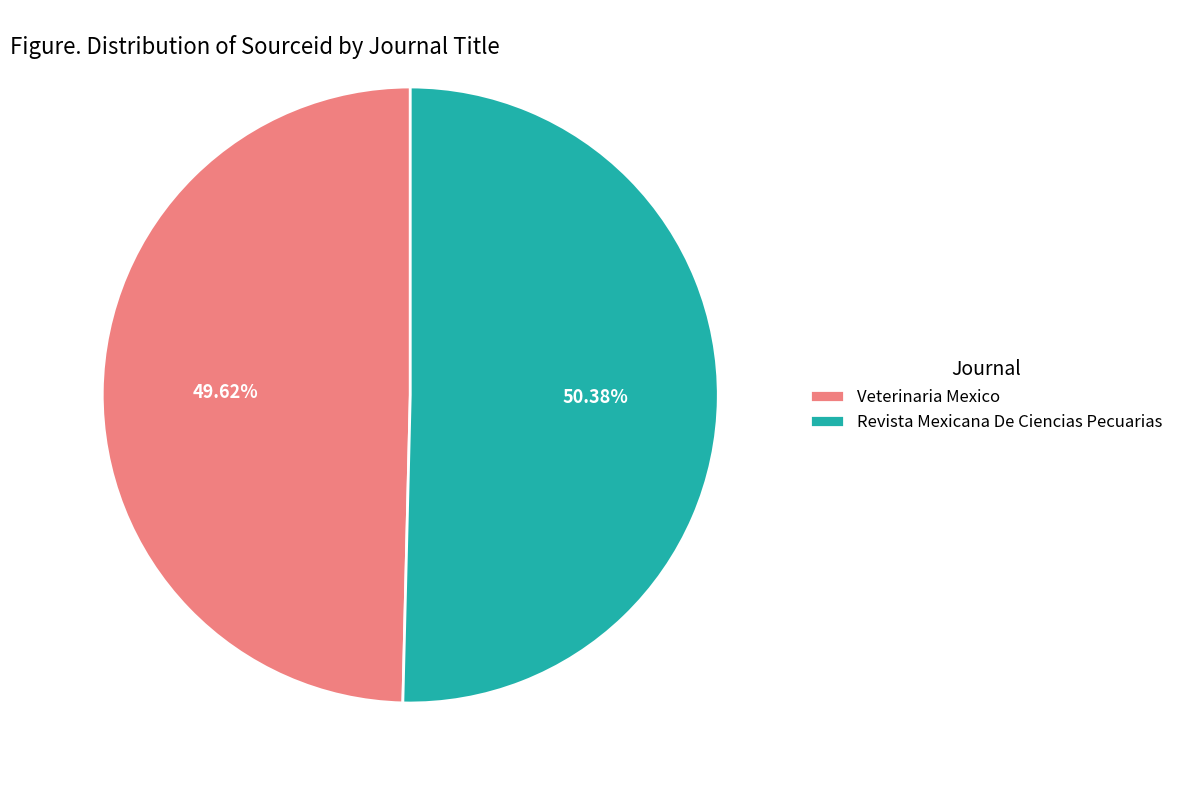

How many segments does this pie chart have?

2